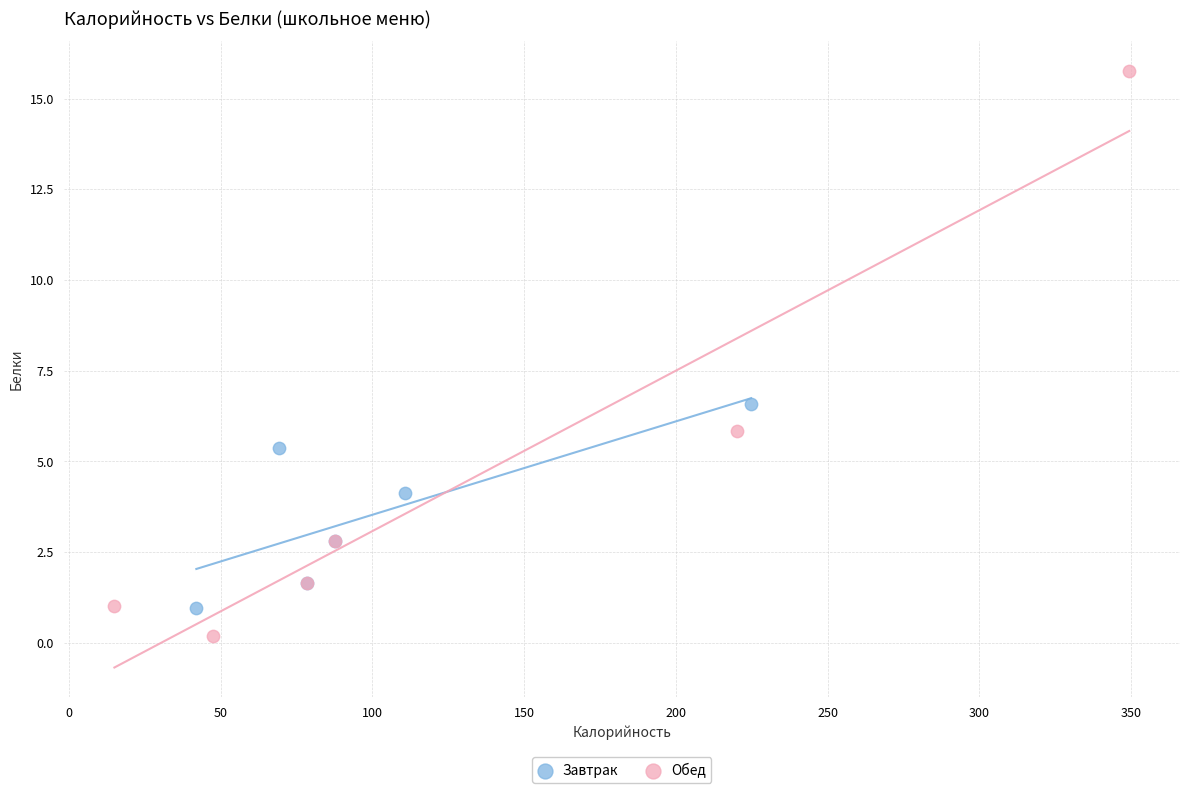

Which series has the largest Y range (max minus min)?

Обед